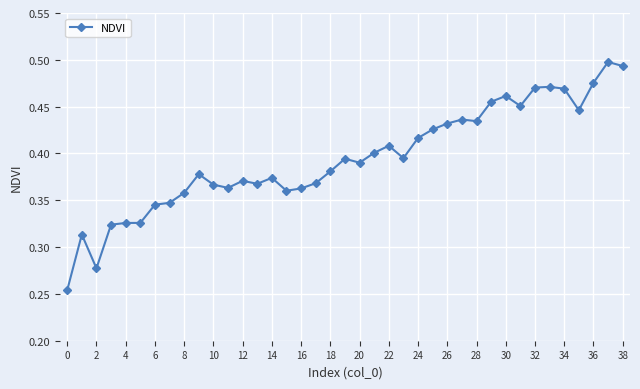

True or false: the data has more than 2 interior local peaks.

True